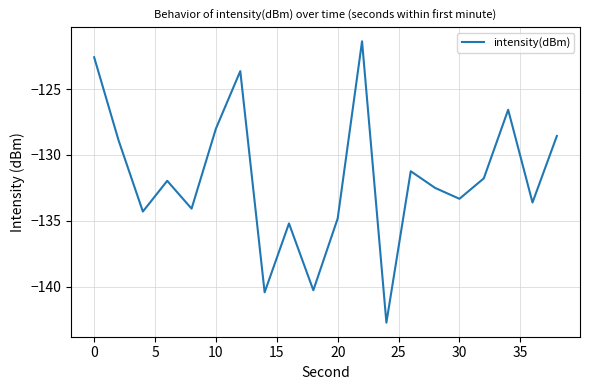

What is the difference between the maximum and second lowest values?

19.1